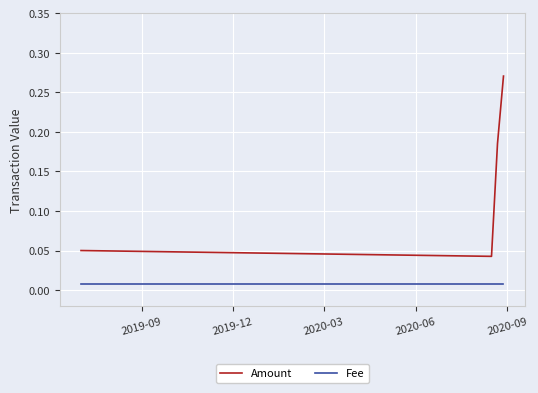

True or false: Amount has more than 0 points higher than both neighbors.

False